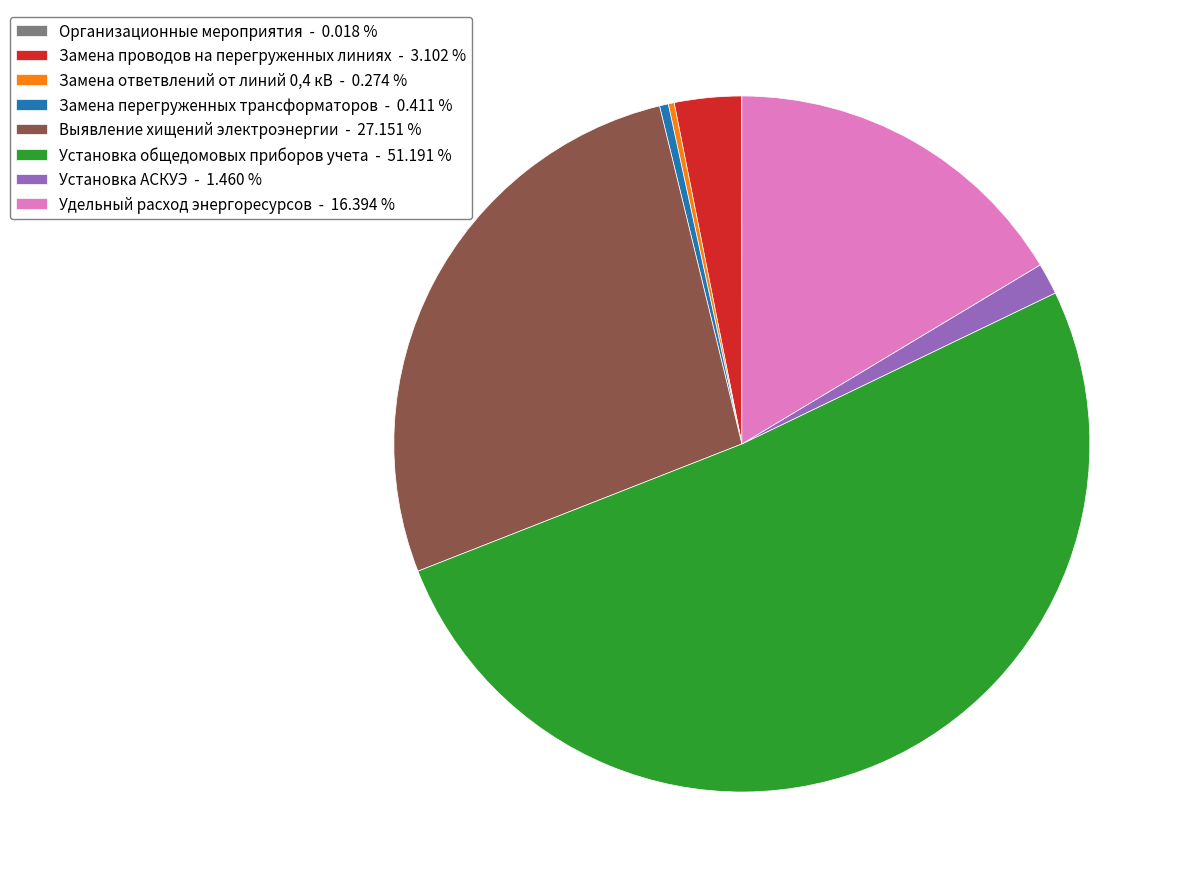

Does Замена проводов на перегруженных линиях - 3.102 % account for over 50% of the chart?

No